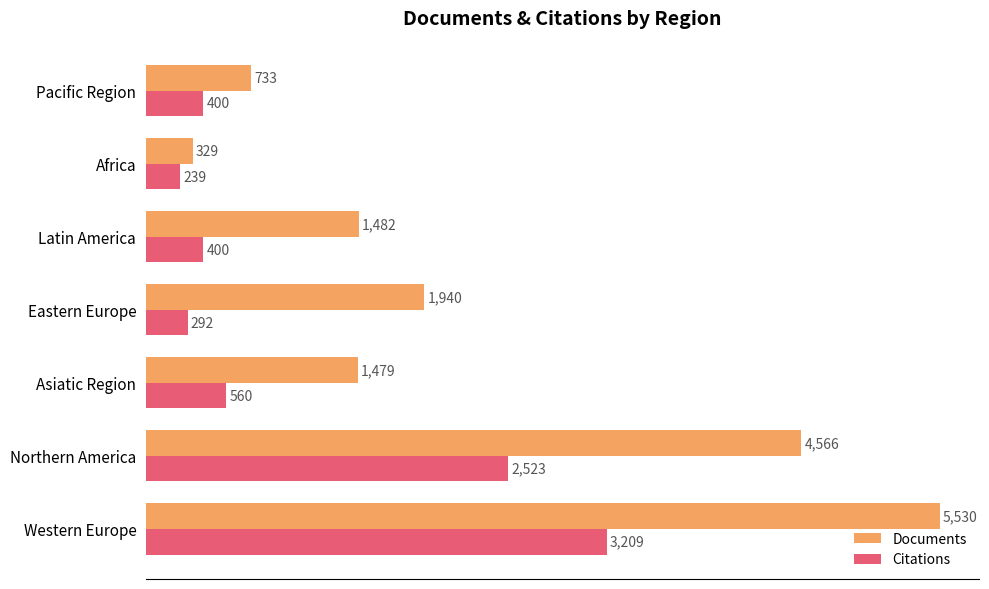

Is it true that Documents equals 5530 at Western Europe?

True